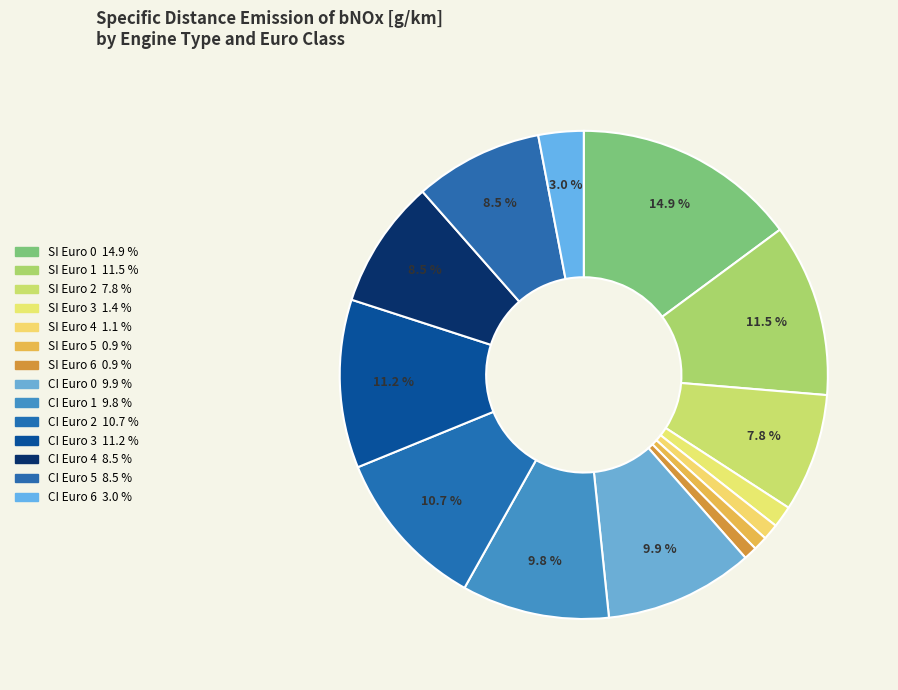

What percentage is the SI Euro 2 slice, to the nearest percent?

8%